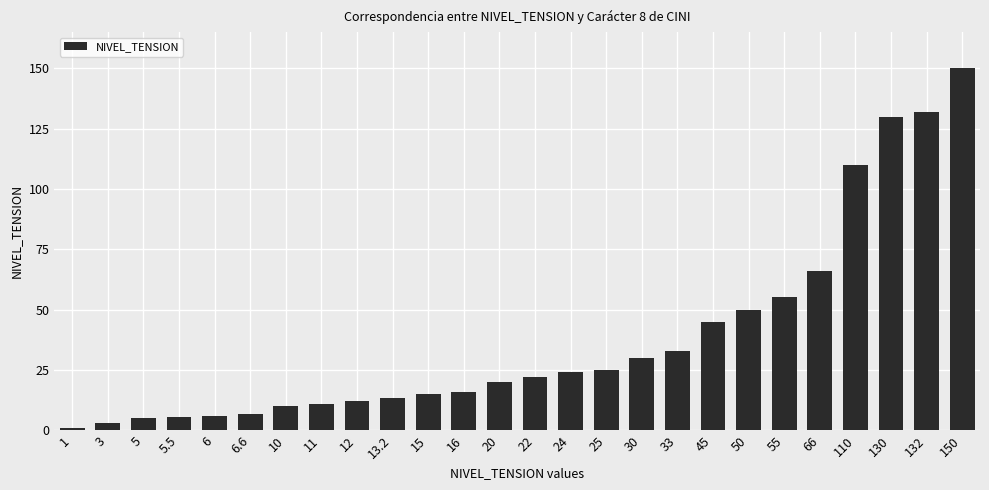

What position from the left is 33?

18